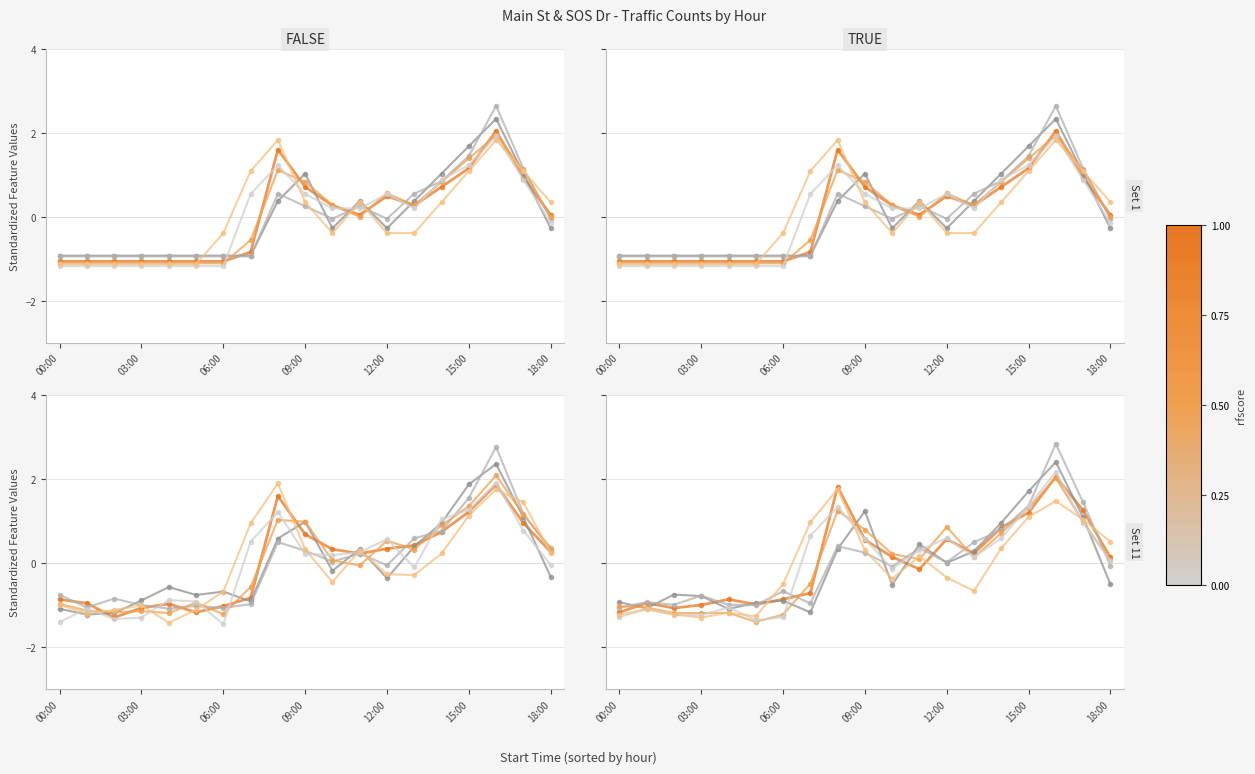

How many values in the SOS Dr EB THRU series are below 0?

8